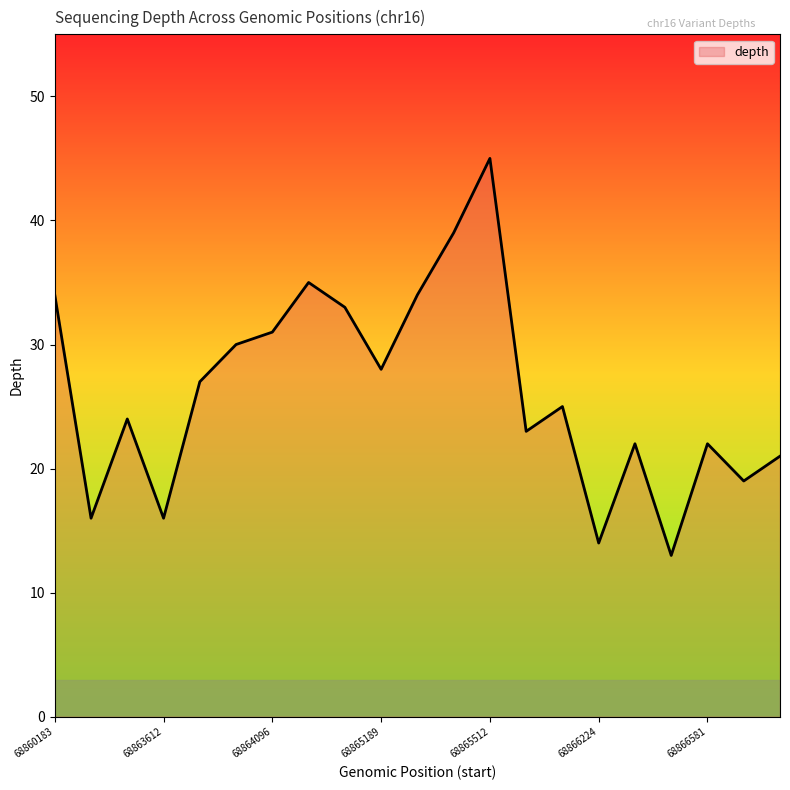

Reading left to right, transcribe all the data shown in this chart.

34	16	24	16	27	30	31	35	33	28	34	39	45	23	25	14	22	13	22	19	21